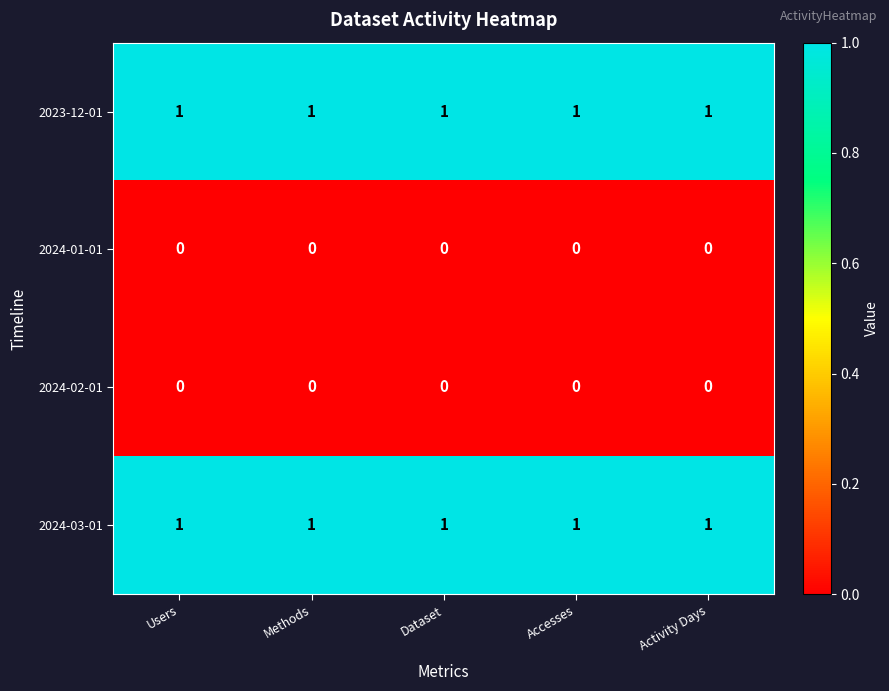

Is it true that 2024-03-01 equals 1 at Accesses?

True